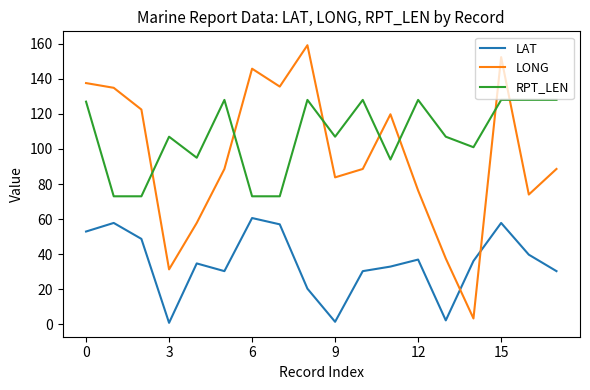

Which series has the largest range (max minus min)?

LONG